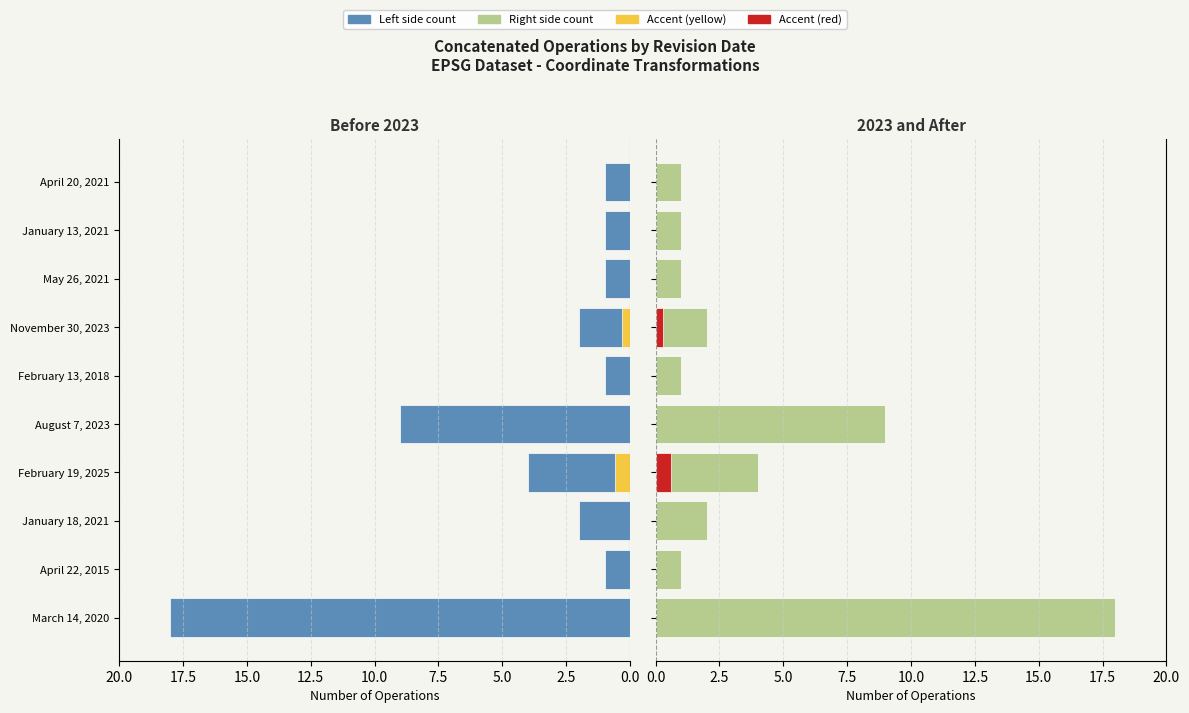

Which has a higher value, January 13, 2021 or November 30, 2023?

November 30, 2023